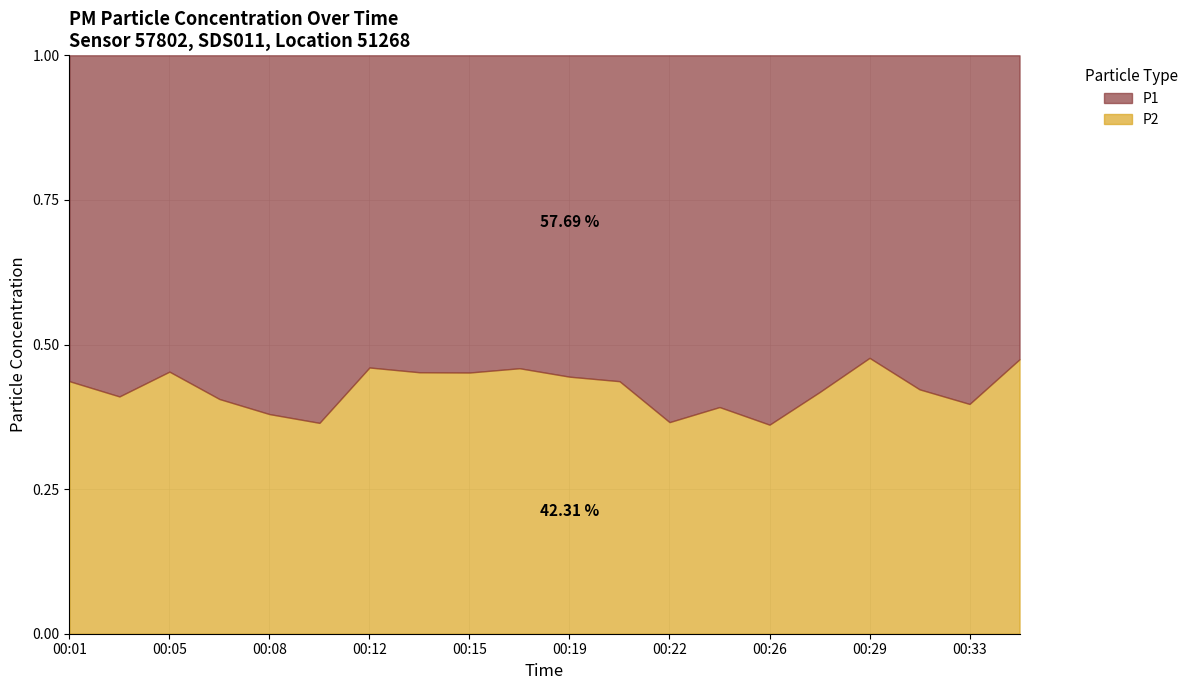

True or false: P2 and P1 intersect in this chart.

False